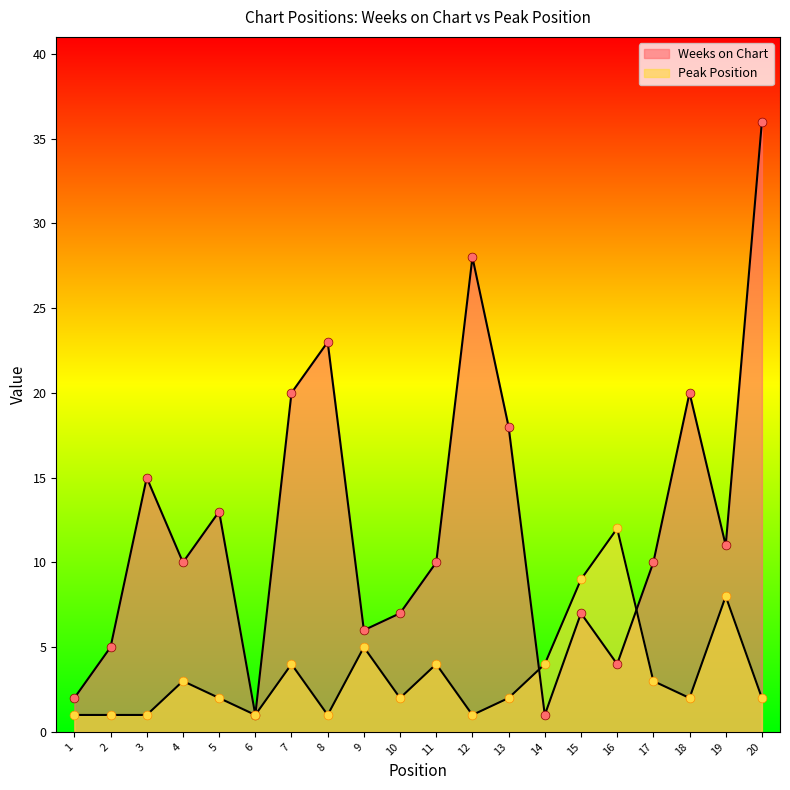

At how many categories does at least one series exceed 8?

14